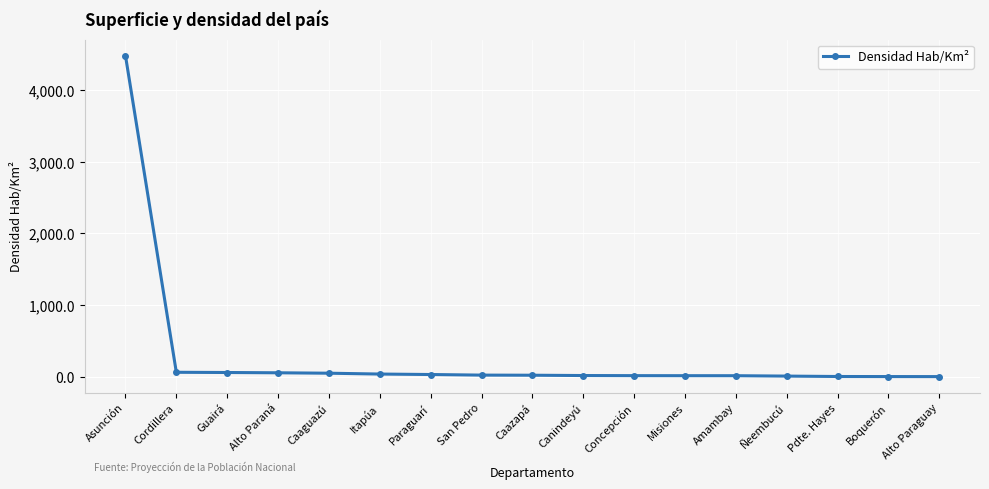

How many values exceed 19?

9